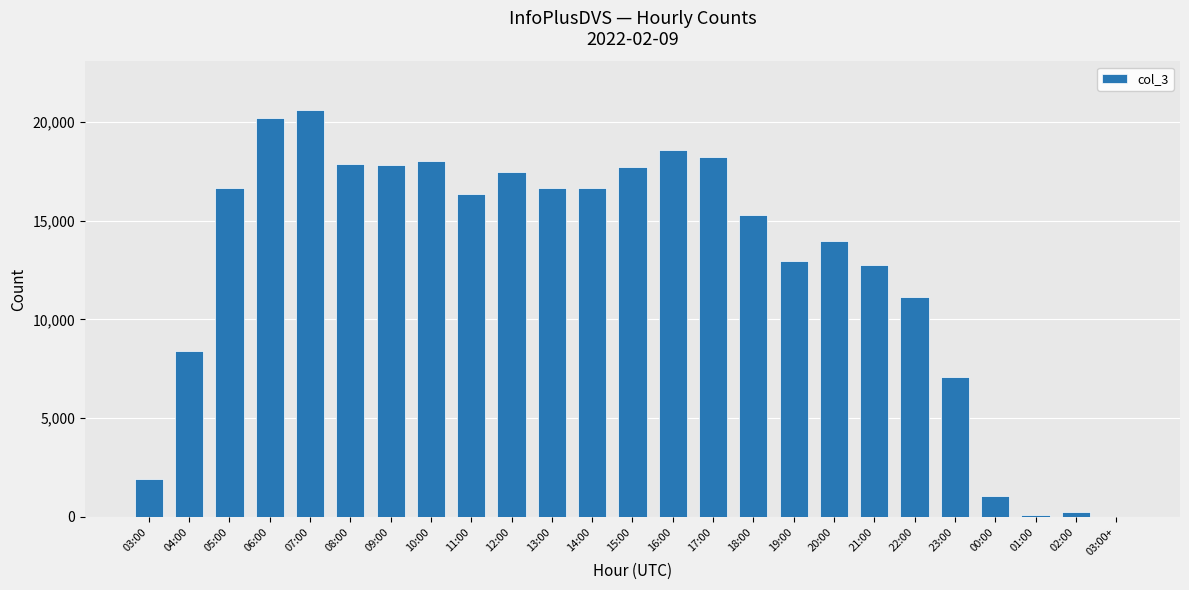

What is the ratio of the value at 23:00 to the value at 11:00?

0.4